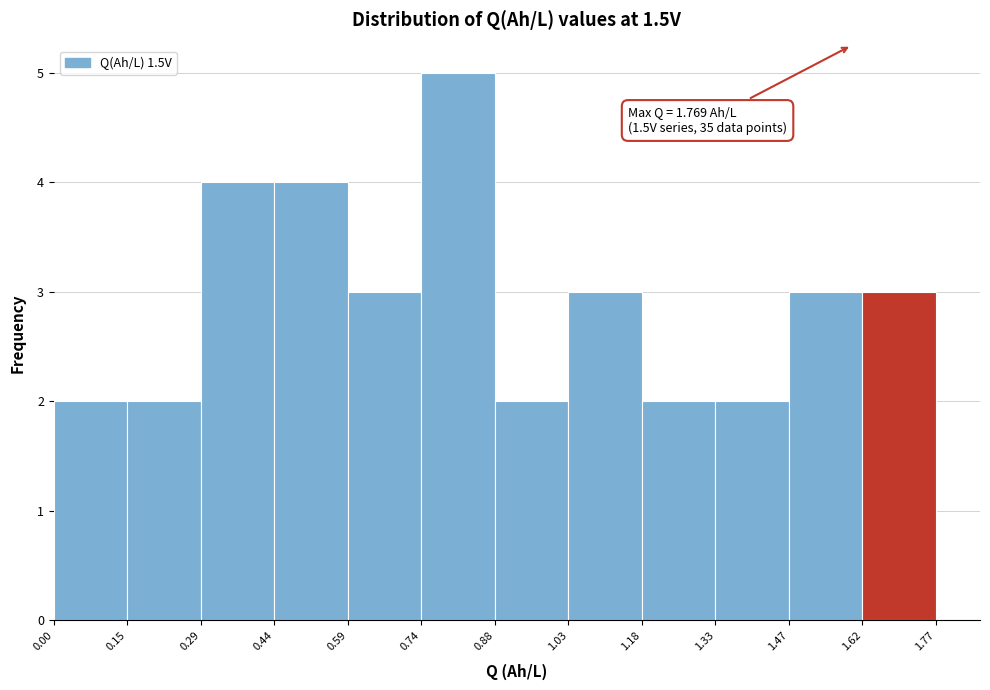

Which range on the x-axis has the tallest bar?

0.74 to 0.88